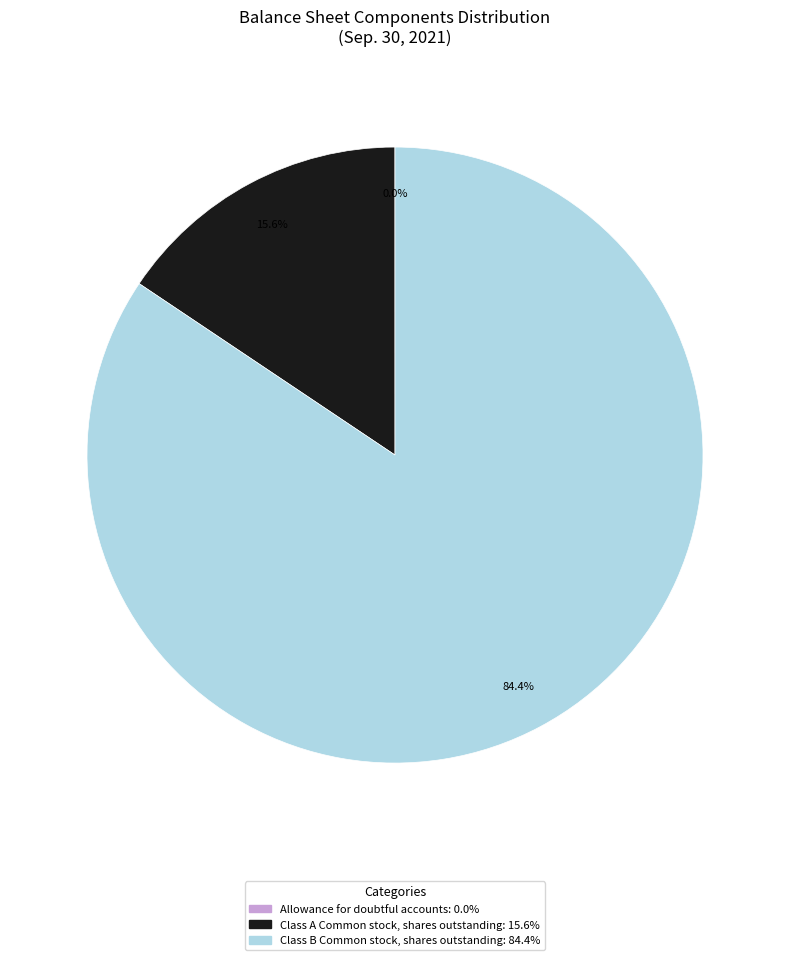

Approximately how many times larger is the value at Class B Common stock, shares outstanding compared to Class A Common stock, shares outstanding?

5.4